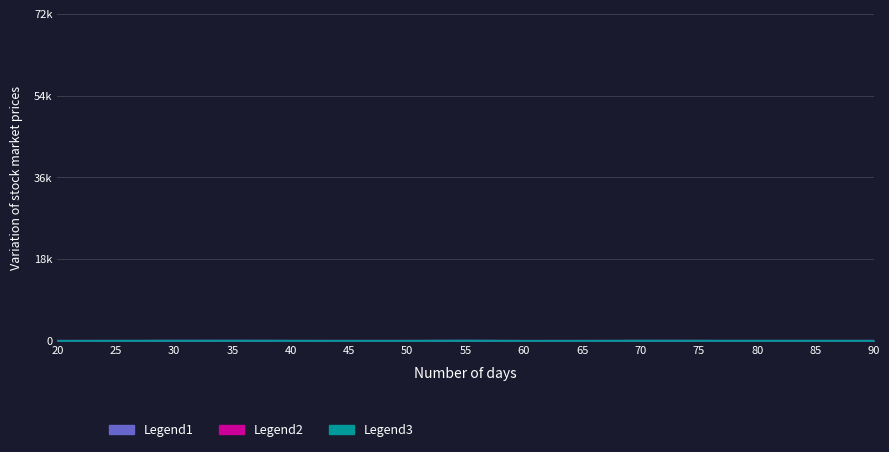

What is the average value of the Legend1 series?

5